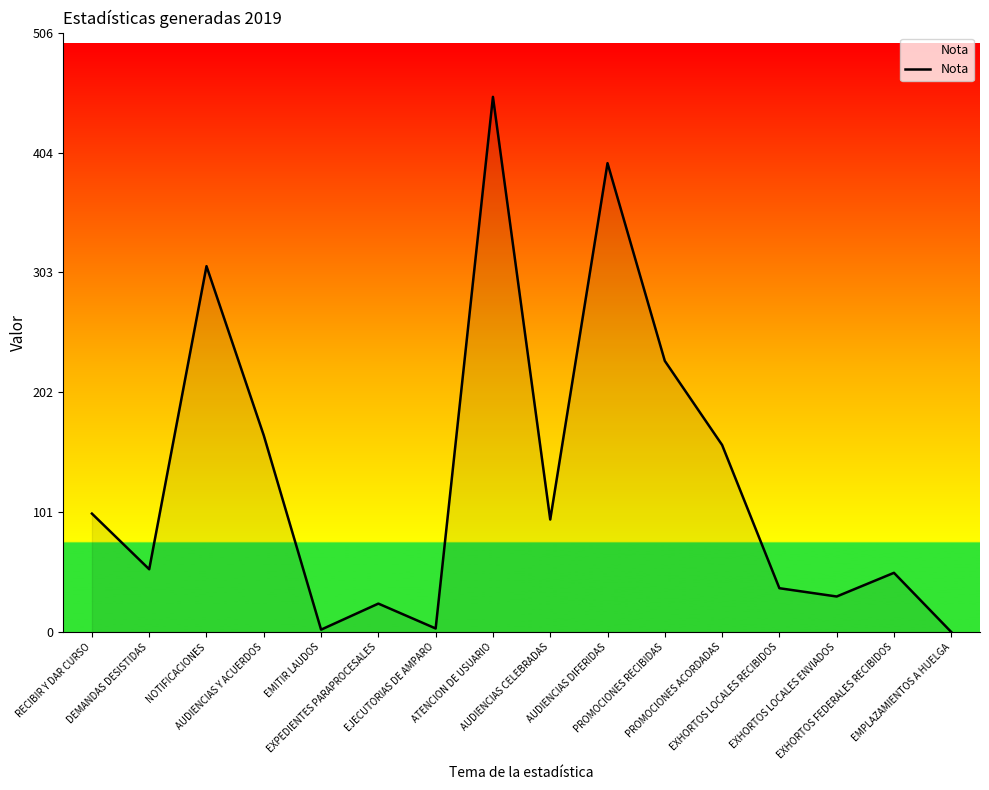

What is the change in value from AUDIENCIAS DIFERIDAS to PROMOCIONES RECIBIDAS?

-167